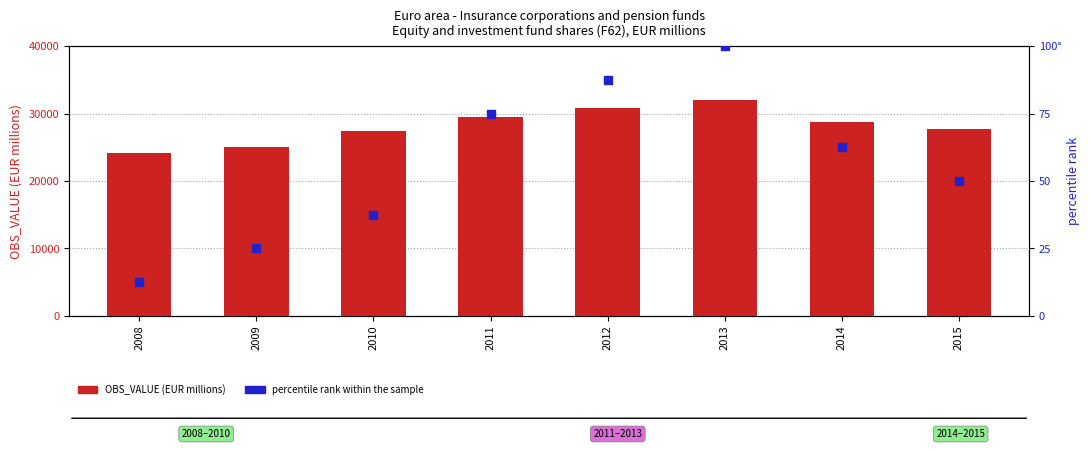

What are all the series names shown in the legend?

OBS_VALUE (EUR millions), percentile rank within the sample